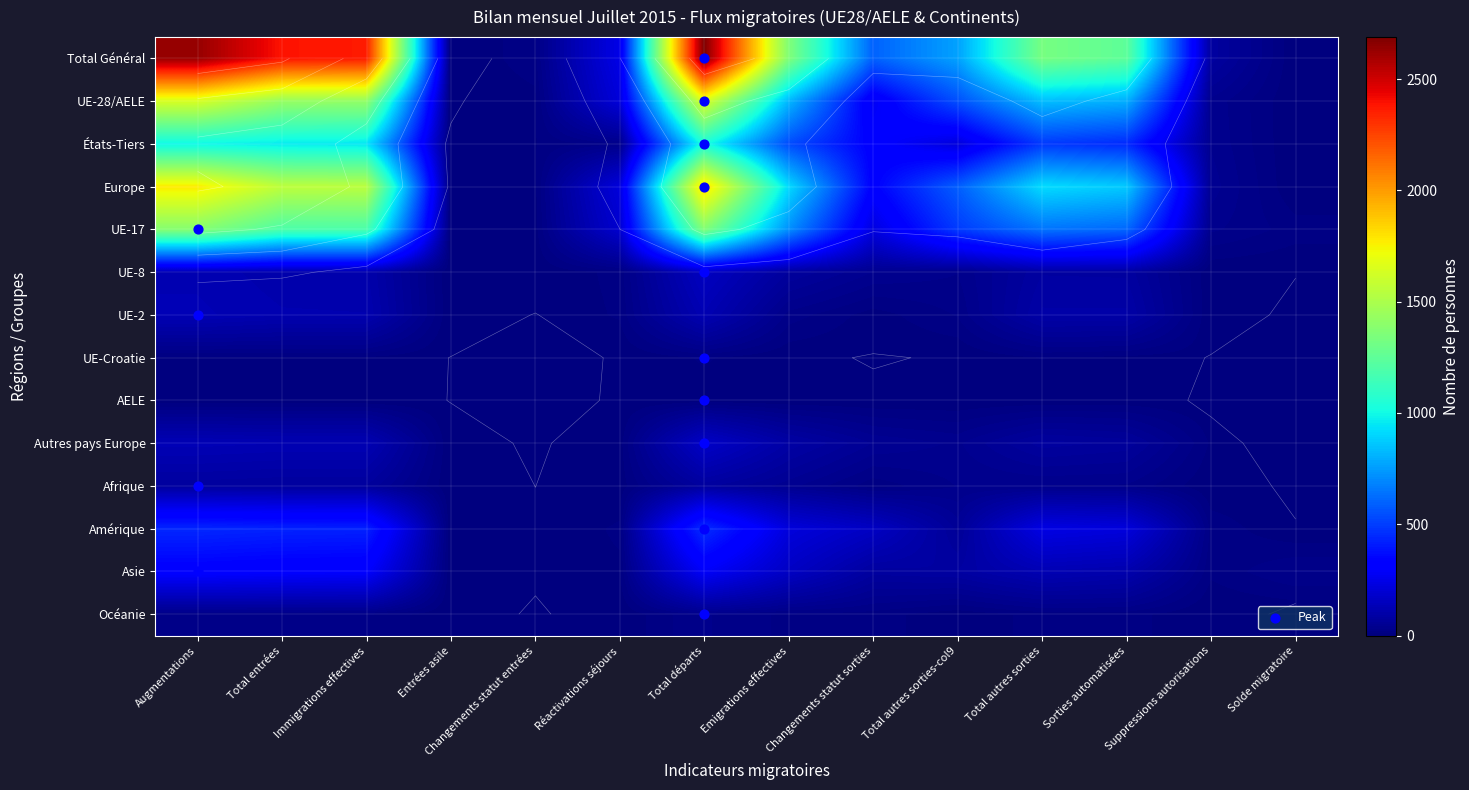

List the labels in order of Europe value, smallest first.

Entrées asile, Solde migratoire, Changements statut entrées, Suppressions autorisations, Réactivations séjours, Changements statut sorties, Total autres sorties-col9, Sorties automatisées, Emigrations effectives, Total autres sorties, Immigrations effectives, Total entrées, Augmentations, Total départs